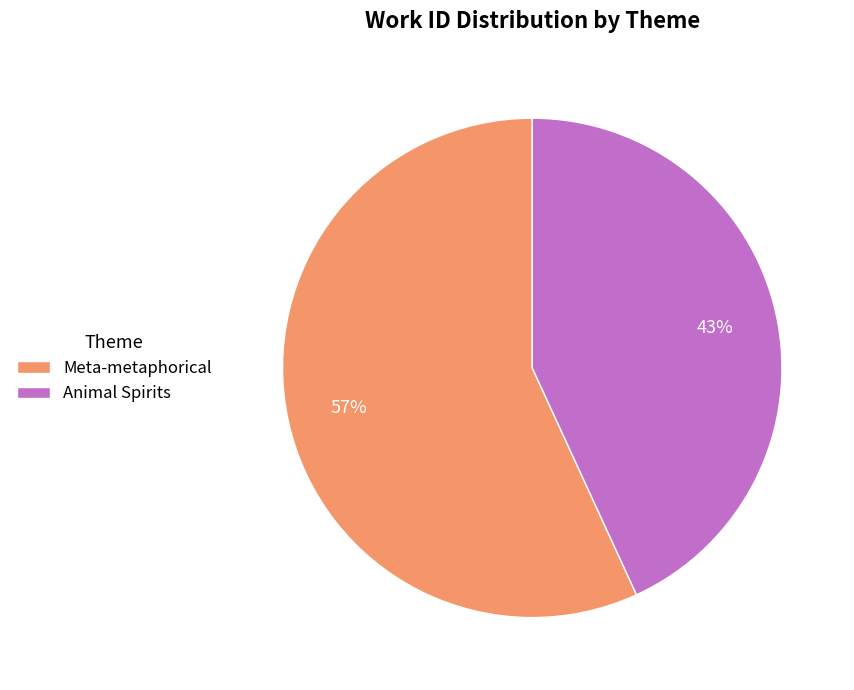

True or false: Meta-metaphorical accounts for 64% of the total.

False